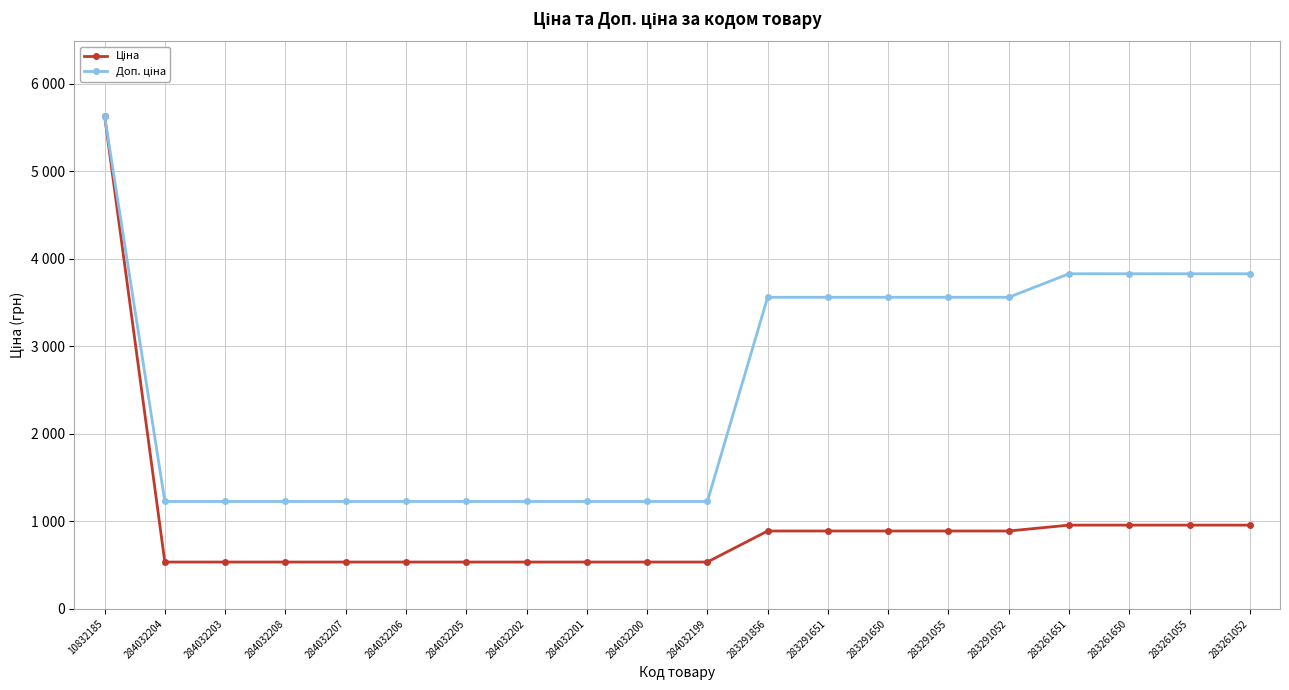

What is the label of the 12th point from the right?

284032201